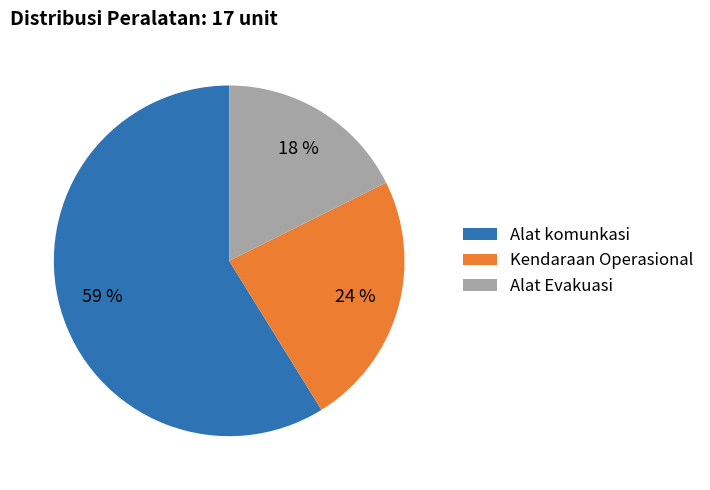

Rank the categories by value from highest to lowest.

Alat komunkasi, Kendaraan Operasional, Alat Evakuasi